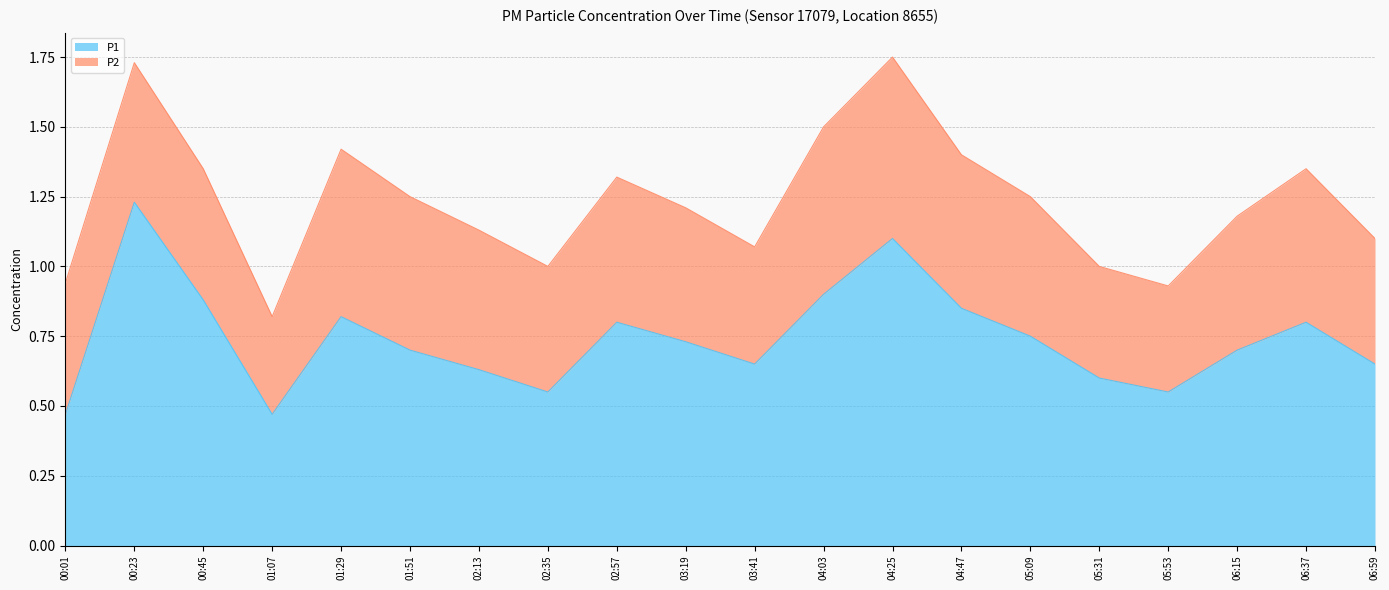

Which has a higher value, 02:35 or 00:45?

00:45